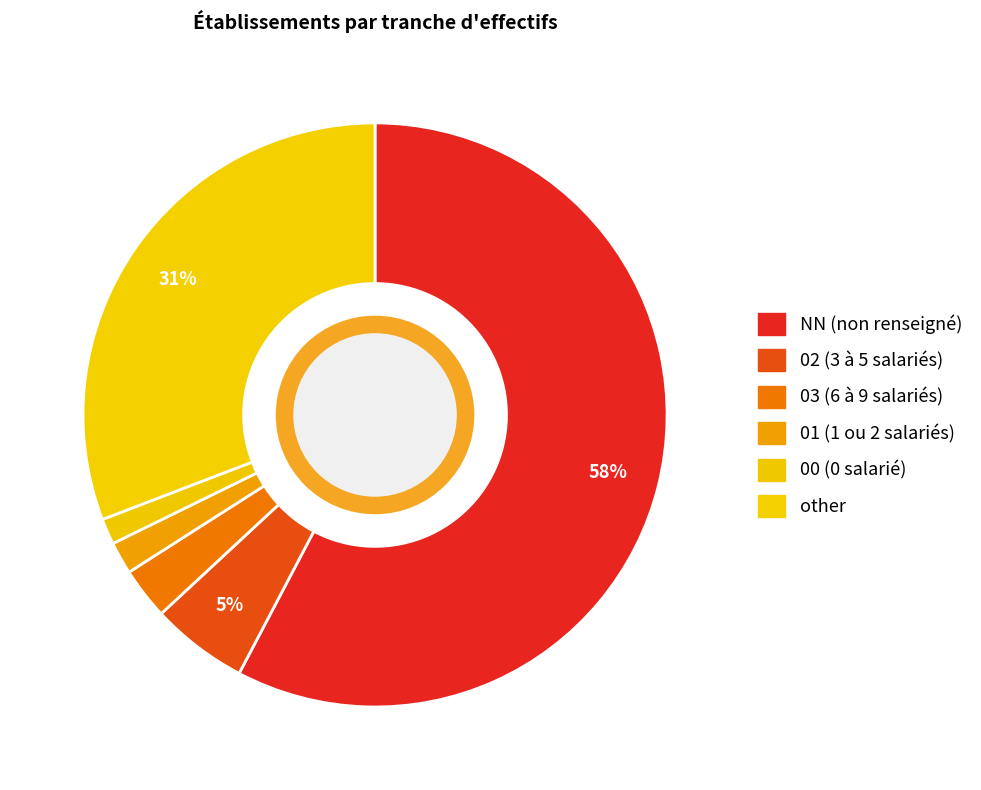

How many slices are in this pie chart?

6